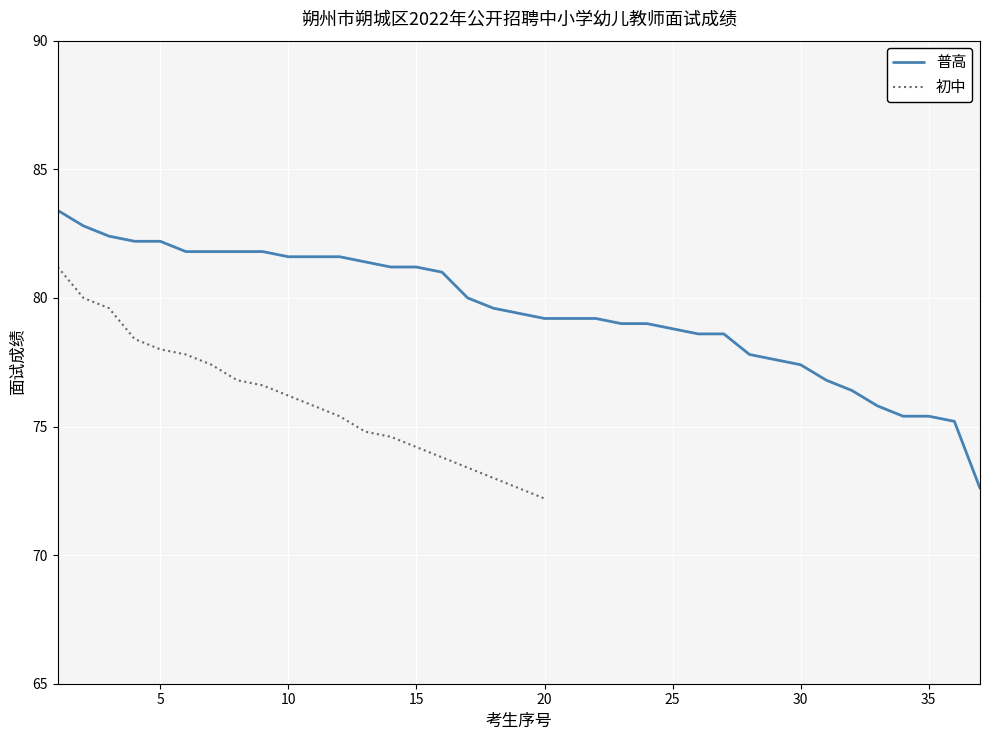

What is the highest value of the 初中 series?

81.2